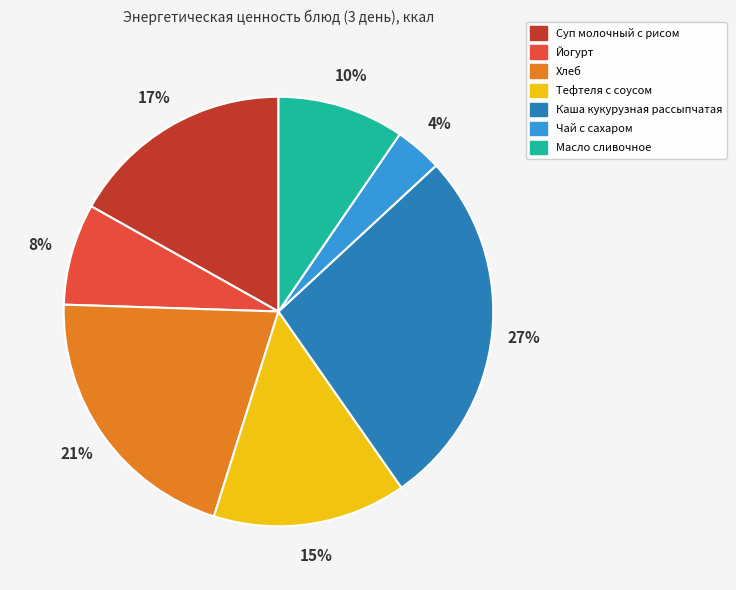

To the nearest percent, what is the difference between the Хлеб and Суп молочный с рисом slice percentages?

4%